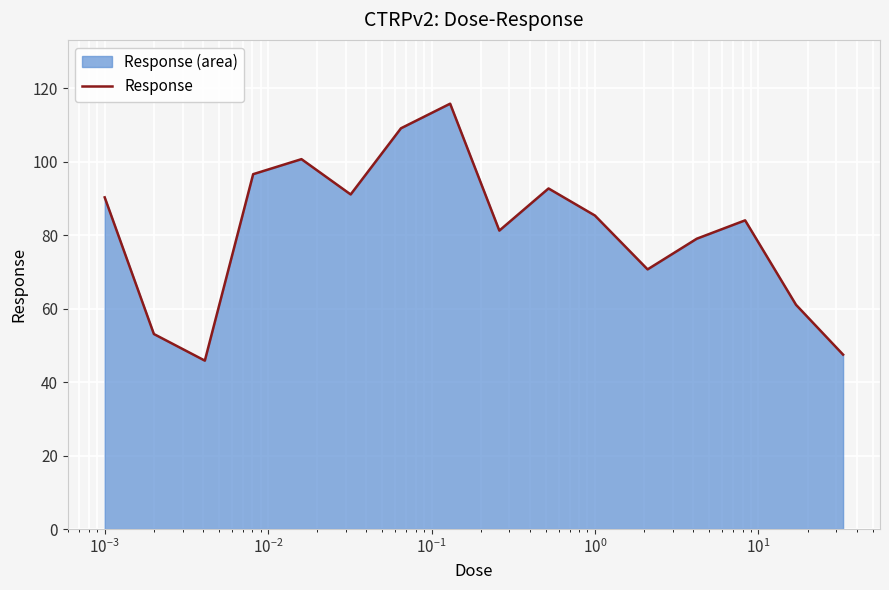

What is the greatest value displayed?

115.8